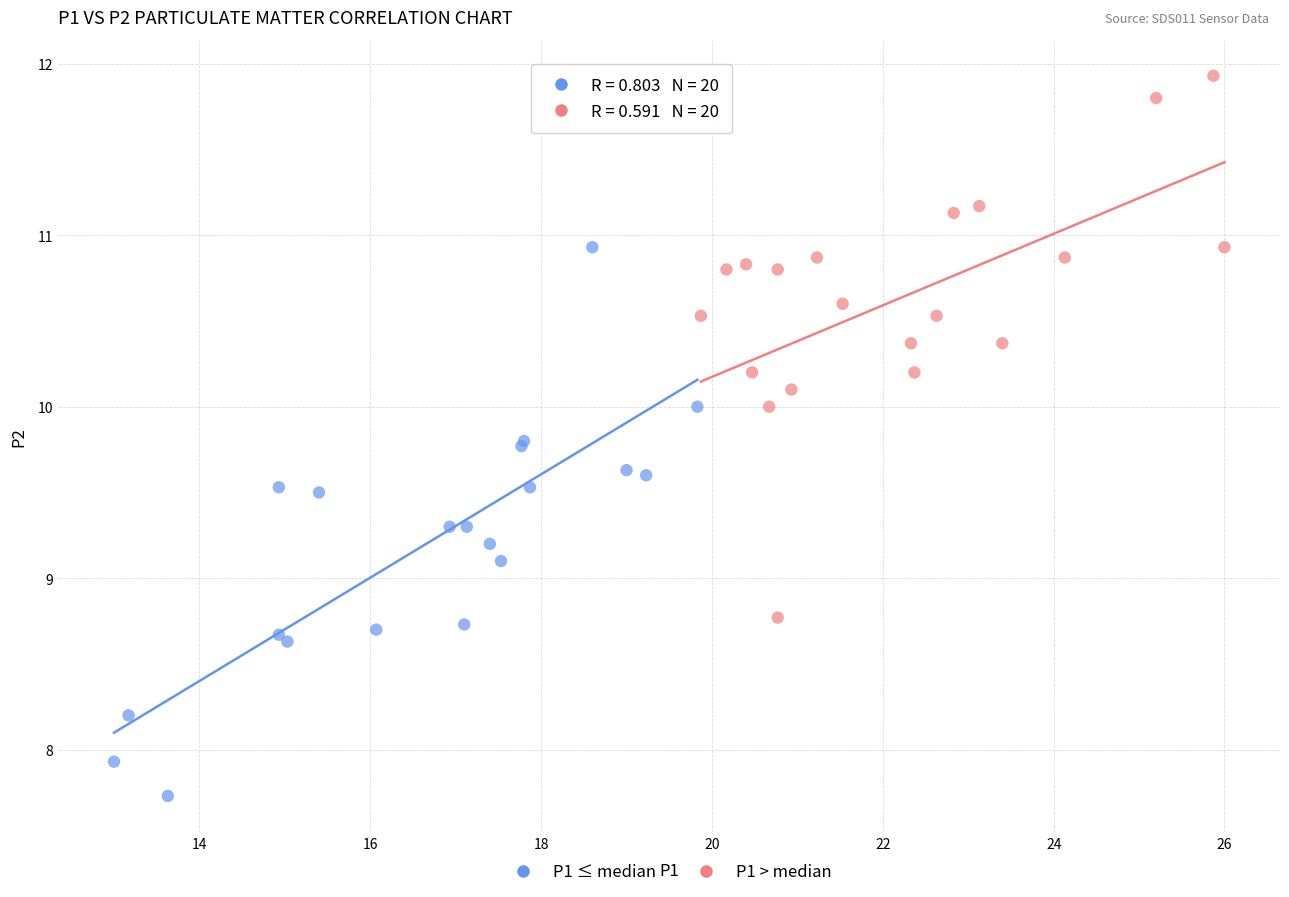

Which series reaches the maximum Y coordinate?

P1 > median